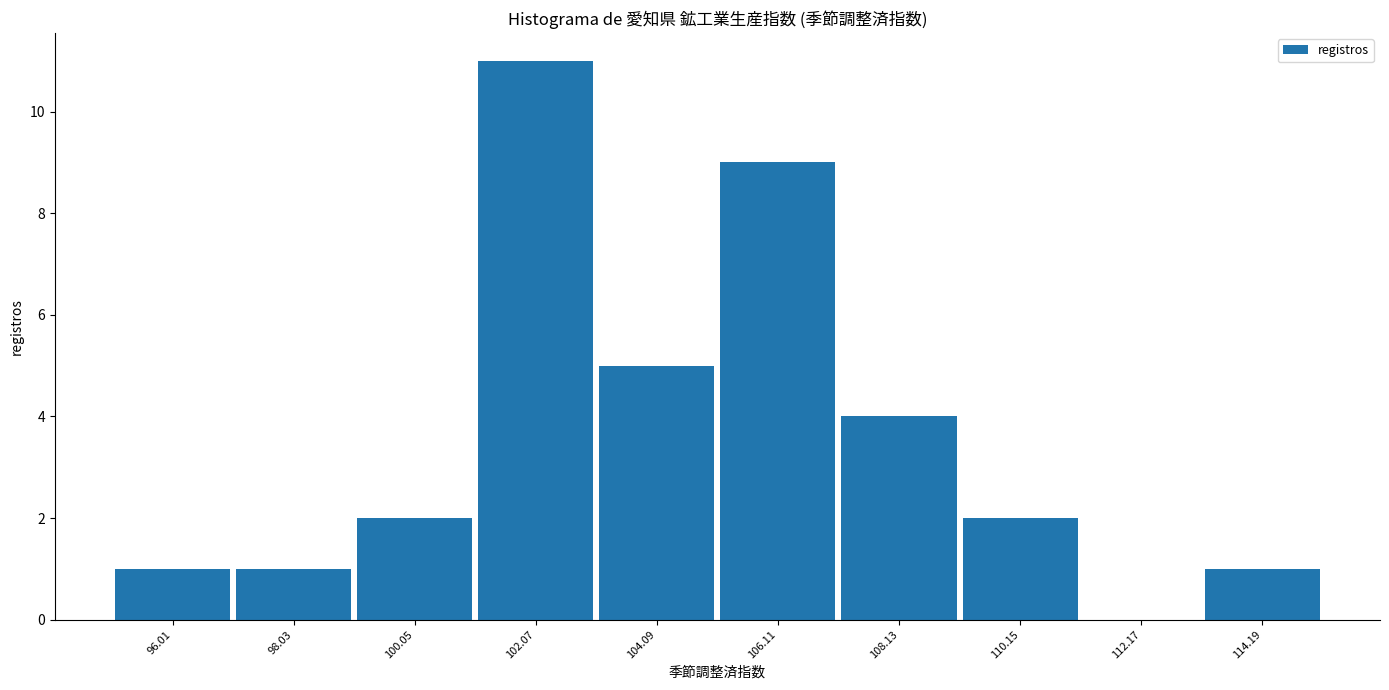

What is the height of the bar covering 103 to 105 on the x-axis? Neither the bar edges nor the heights are printed on the chart, so give them approximately, as read against the axes.

5